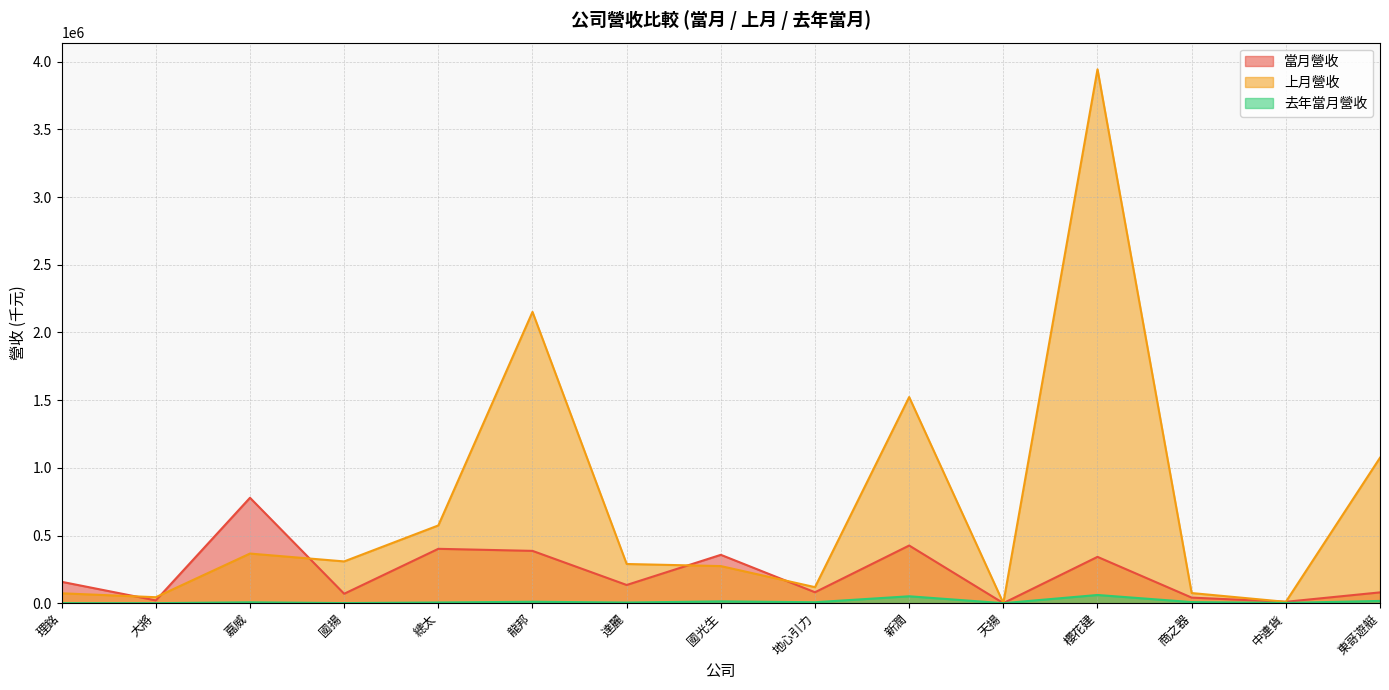

At which category does the chart reach its minimum across all series?

天揚